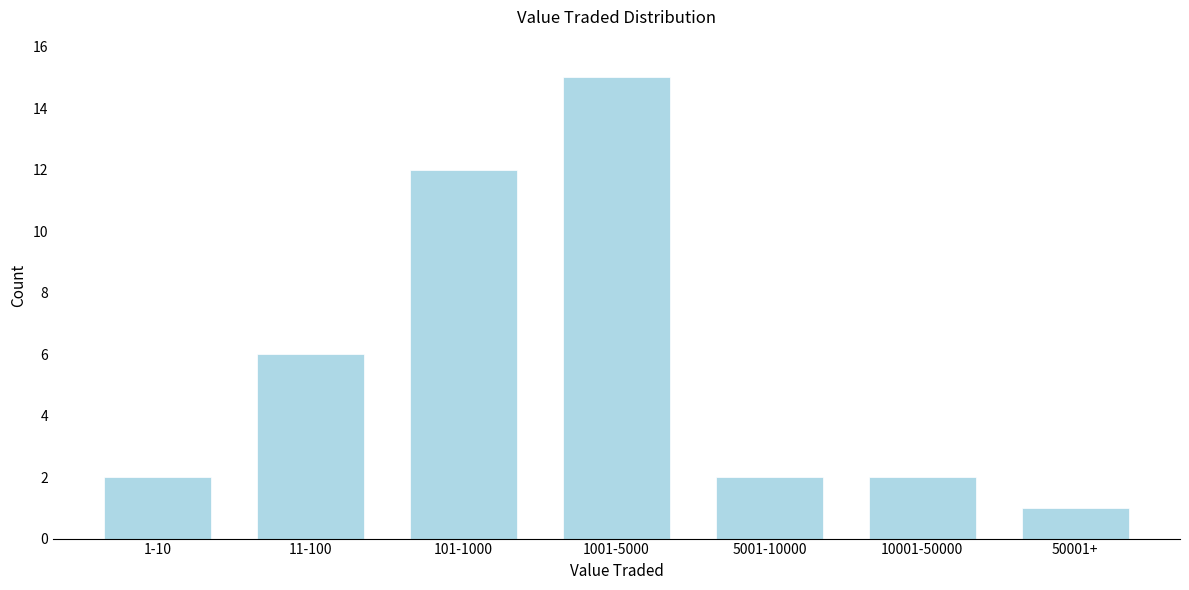

Reading left to right, transcribe all the data shown in this chart.

1-10=2	11-100=6	101-1000=12	1001-5000=15	5001-10000=2	10001-50000=2	50001+=1